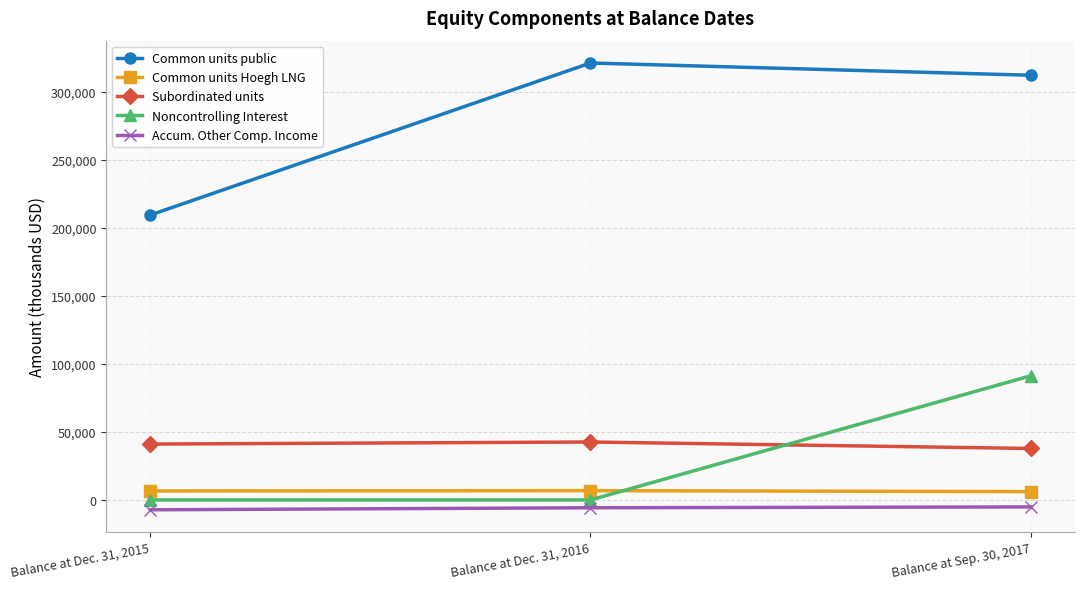

What position from the left is Balance at Dec. 31, 2015?

1